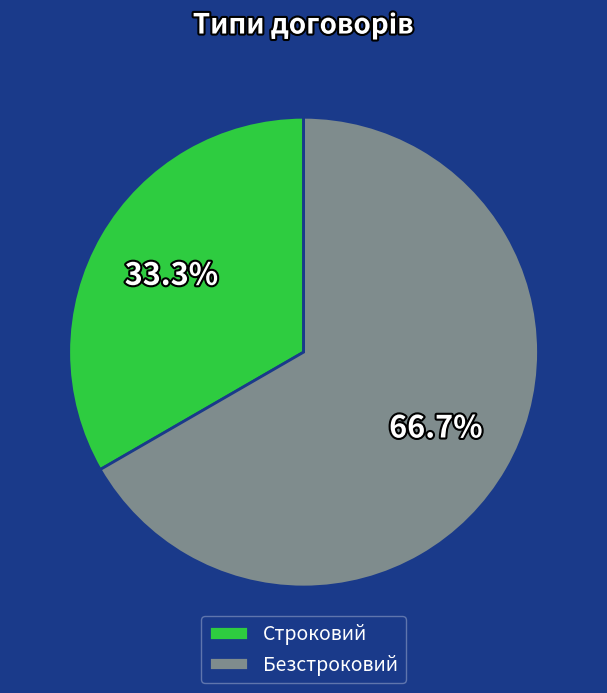

What percentage is NOT represented by Безстроковий?

33.3%